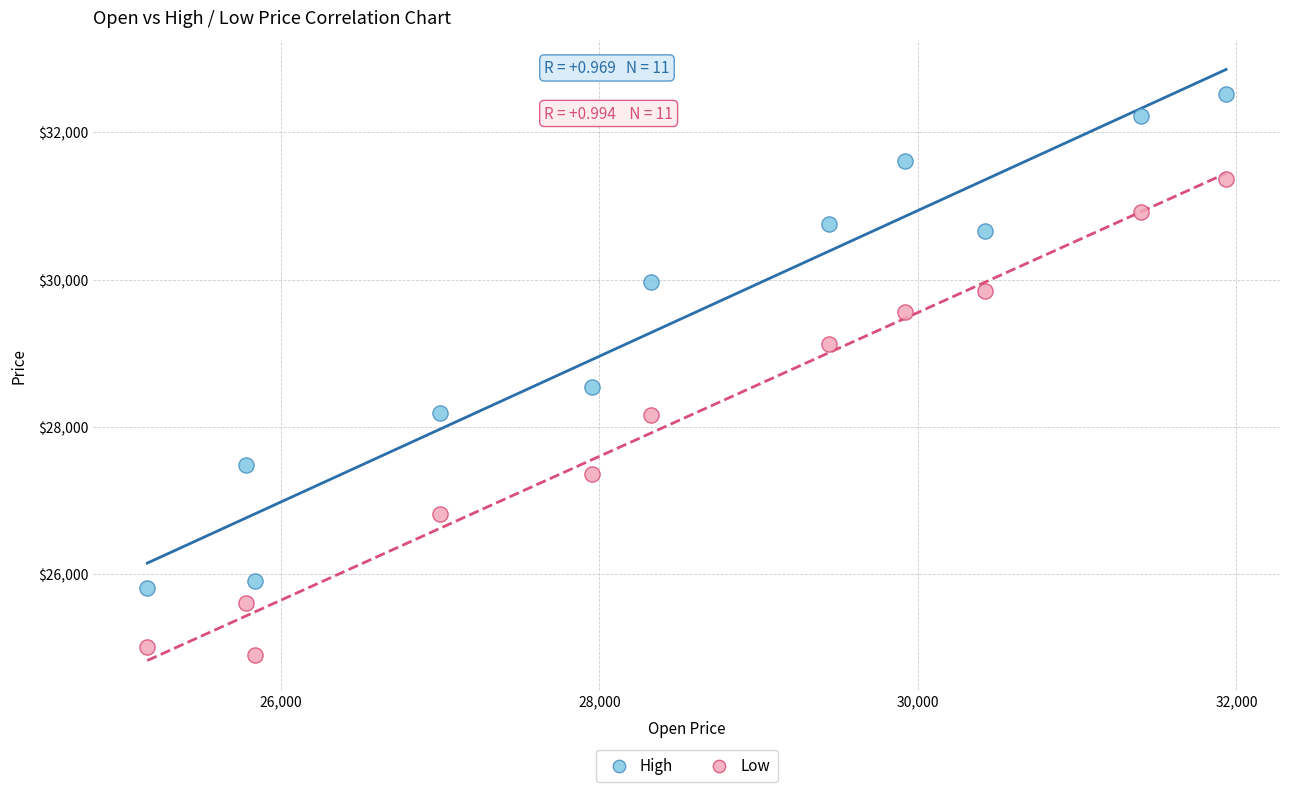

Across all data points, what is the range of Y values (max minus min)?

7623.1